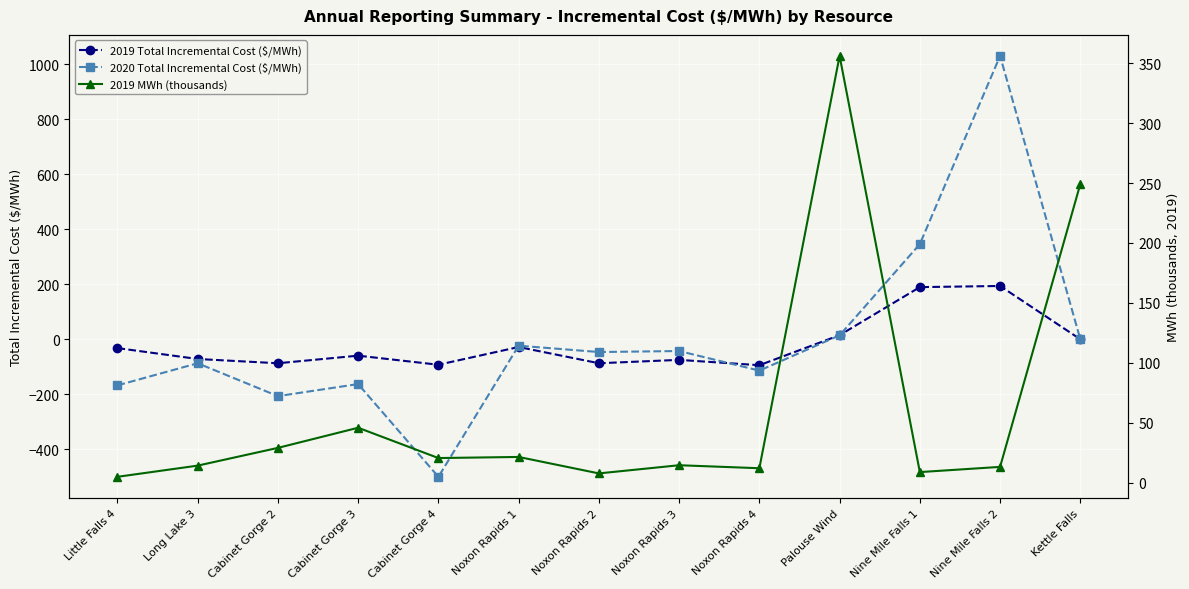

What is the difference between the highest and lowest values at Nine Mile Falls 2?

1016.9